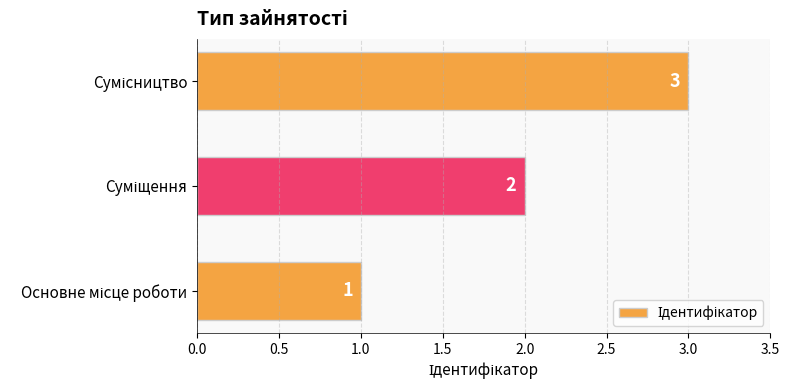

How many bars are there in total?

3